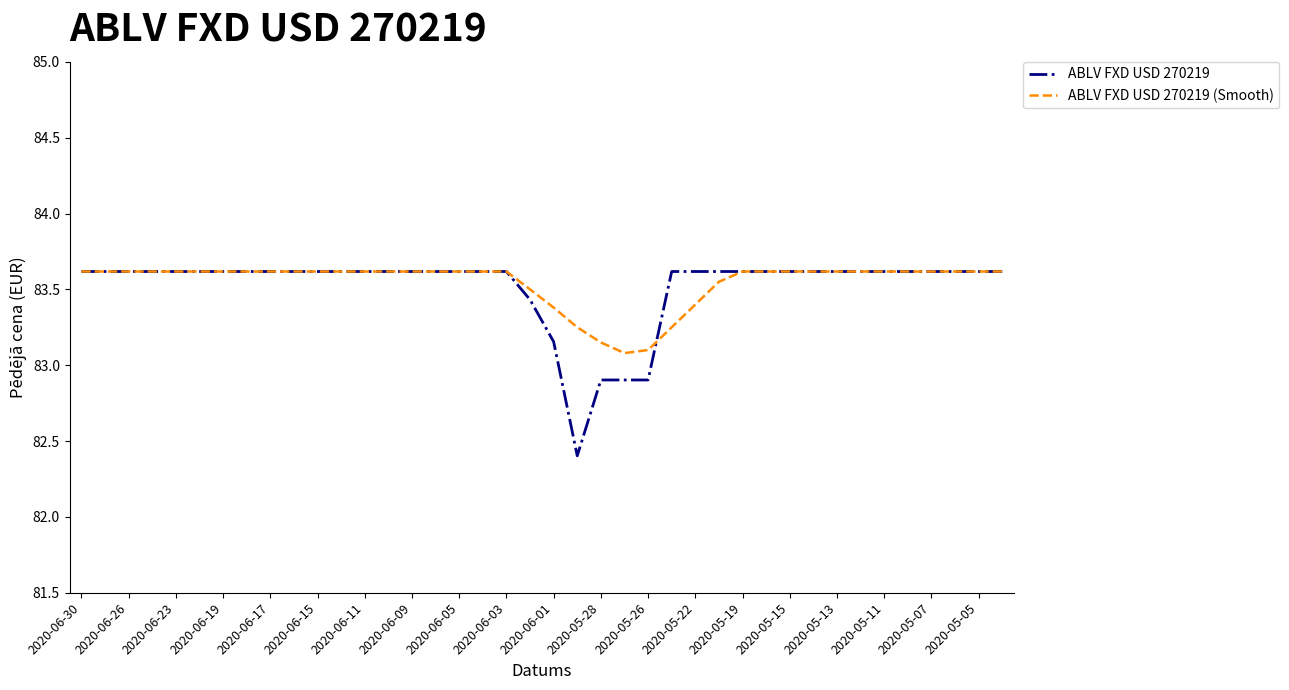

Which series has the widest spread of values?

ABLV FXD USD 270219